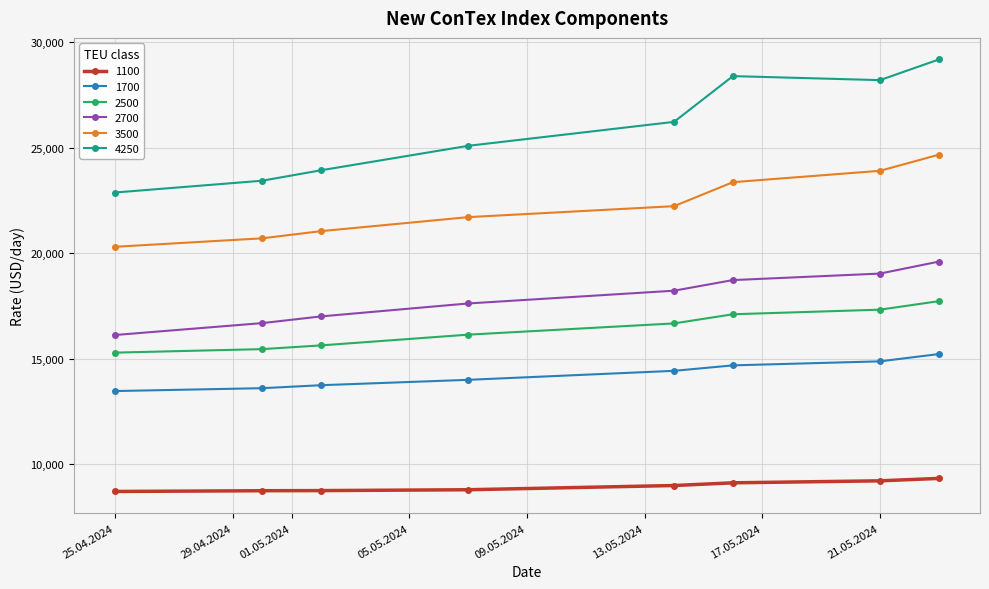

List the series in order of their peak value, highest first.

4250, 3500, 2700, 2500, 1700, 1100